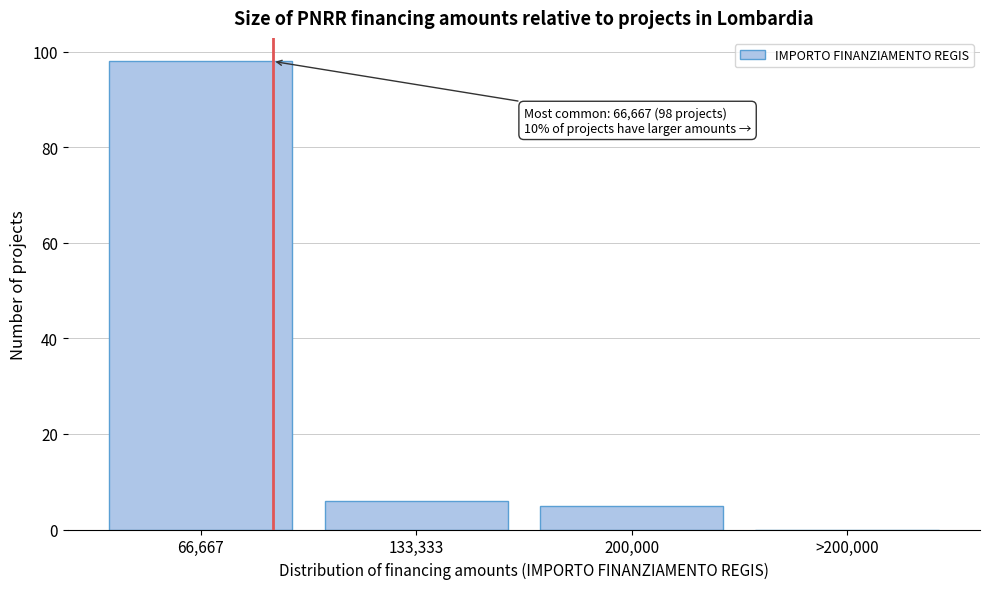

Reading left to right, list all the values displayed in this chart.

66,667=98	133,333=6	200,000=5	>200,000=0